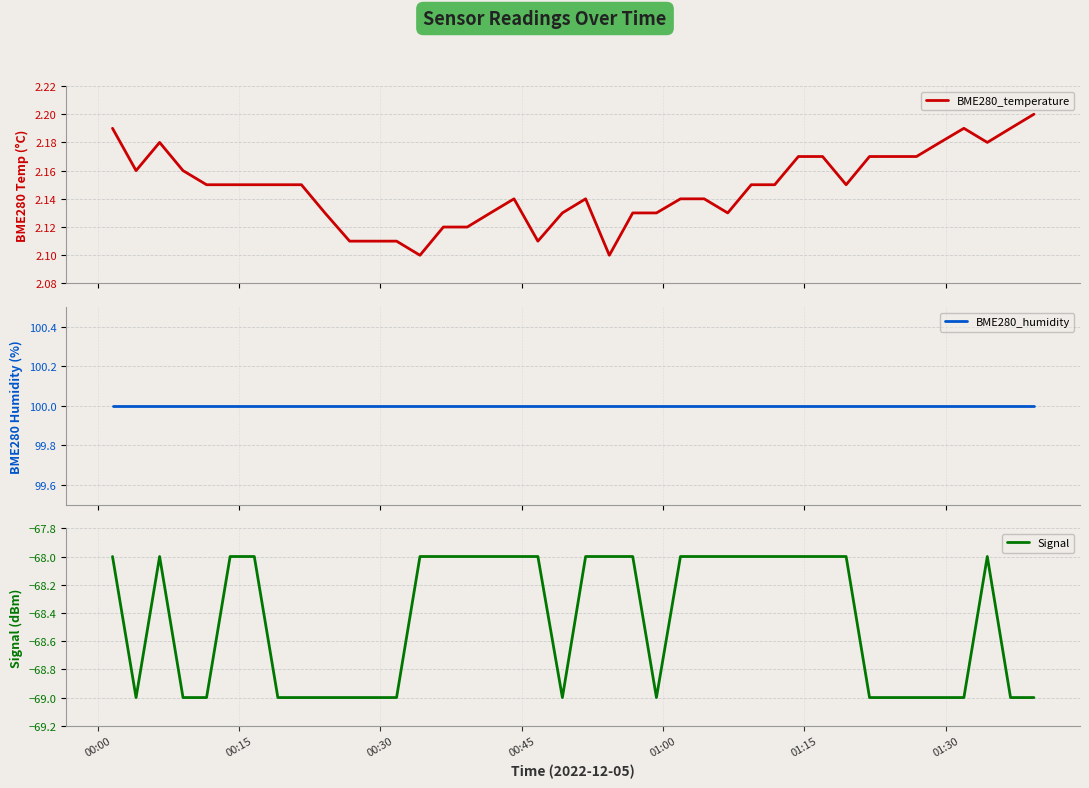

What is the minimum value for Signal?

-69